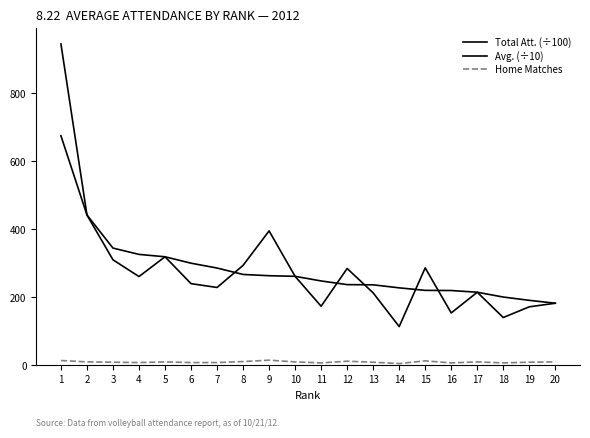

After their last crossing, which series has the higher values: Total Att. (÷100) or Avg. (÷10)?

Avg. (÷10)